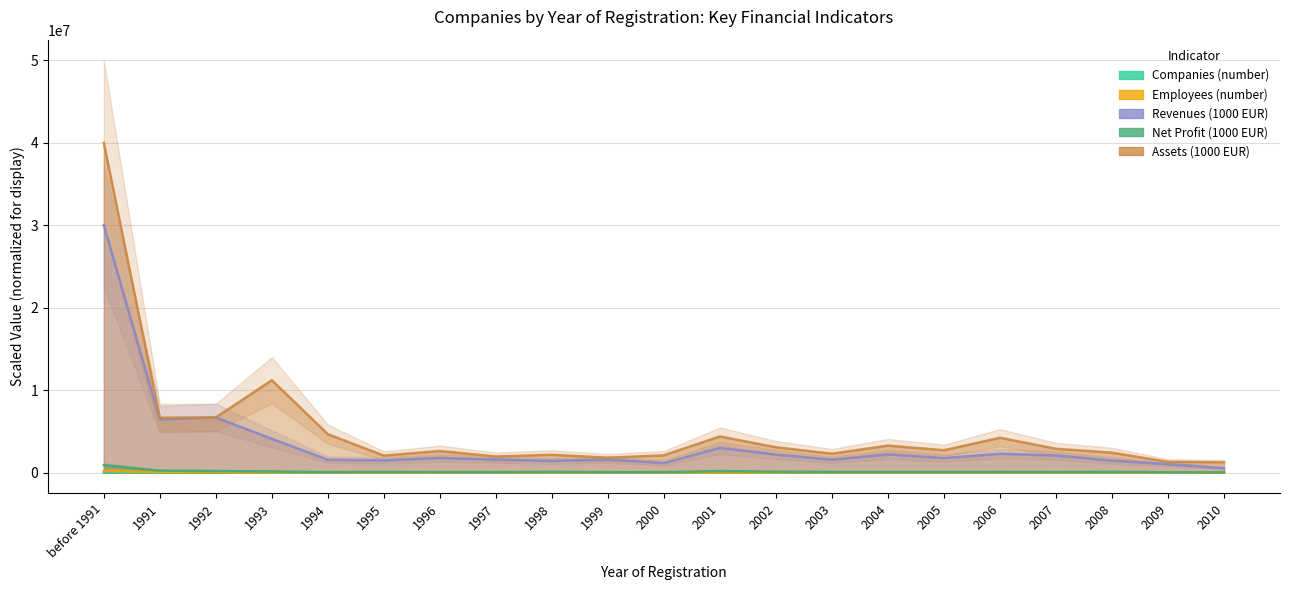

Where is the first local minimum for Assets (1000 EUR)?

1991